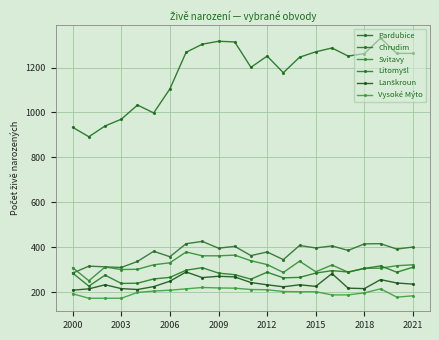

How many series are shown in this chart?

6